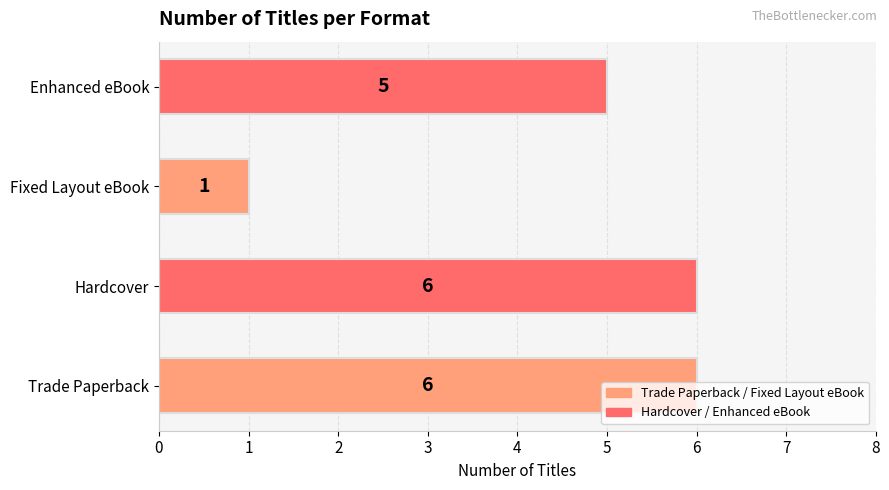

What value does the data have at Enhanced eBook?

5